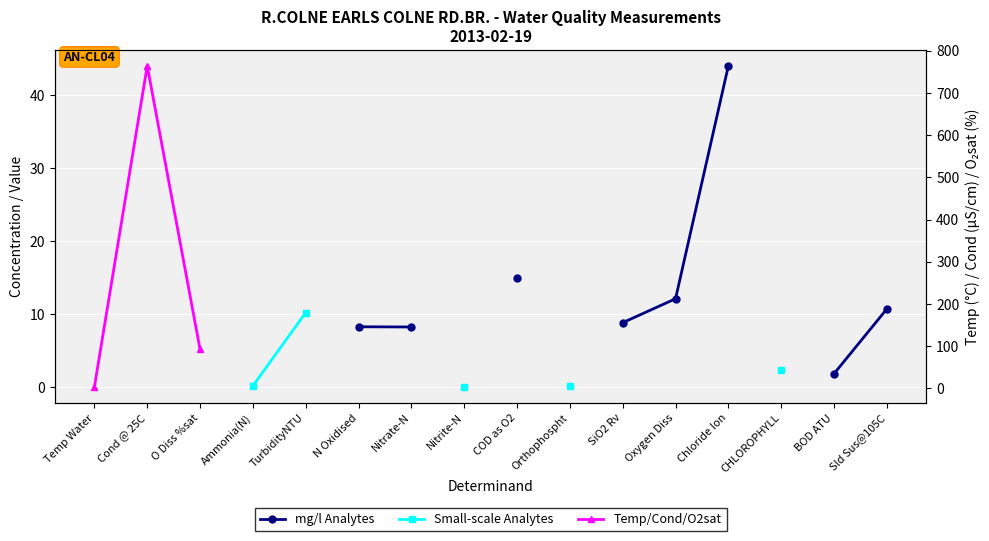

At which category does the chart reach its minimum across all series?

Nitrite-N